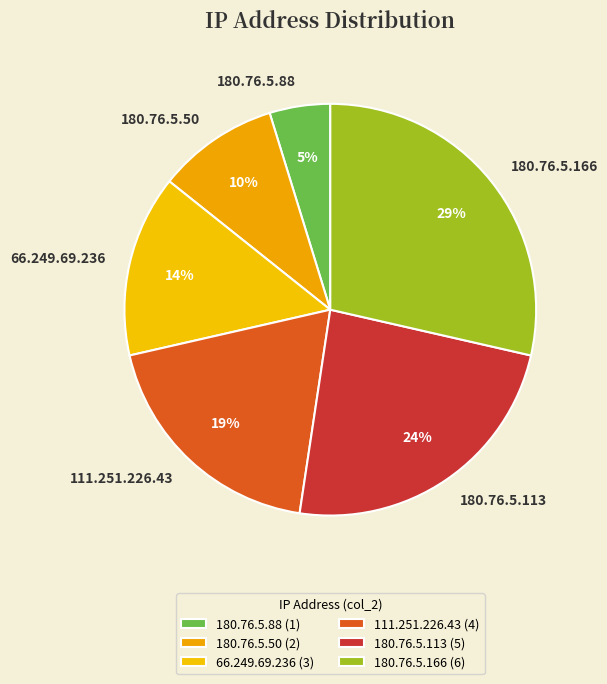

What is the ratio of the value at 180.76.5.88 to the value at 180.76.5.113?

0.2